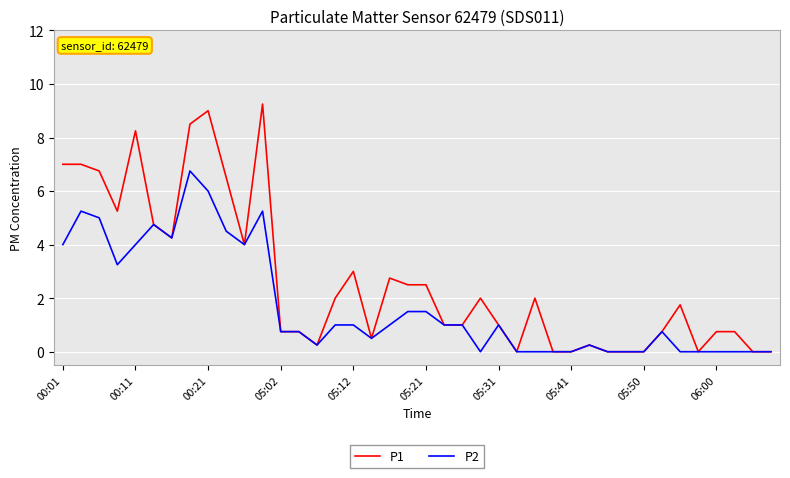

List the series in order of their peak value, highest first.

P1, P2